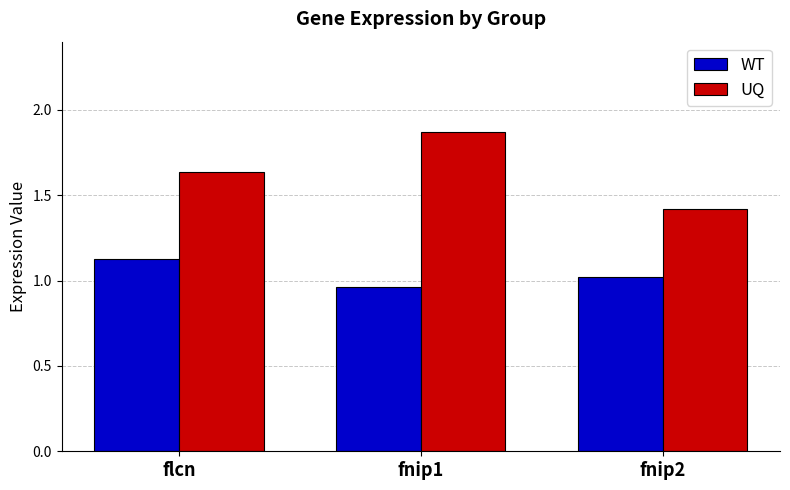

What value does the UQ series have at fnip2?

1.4